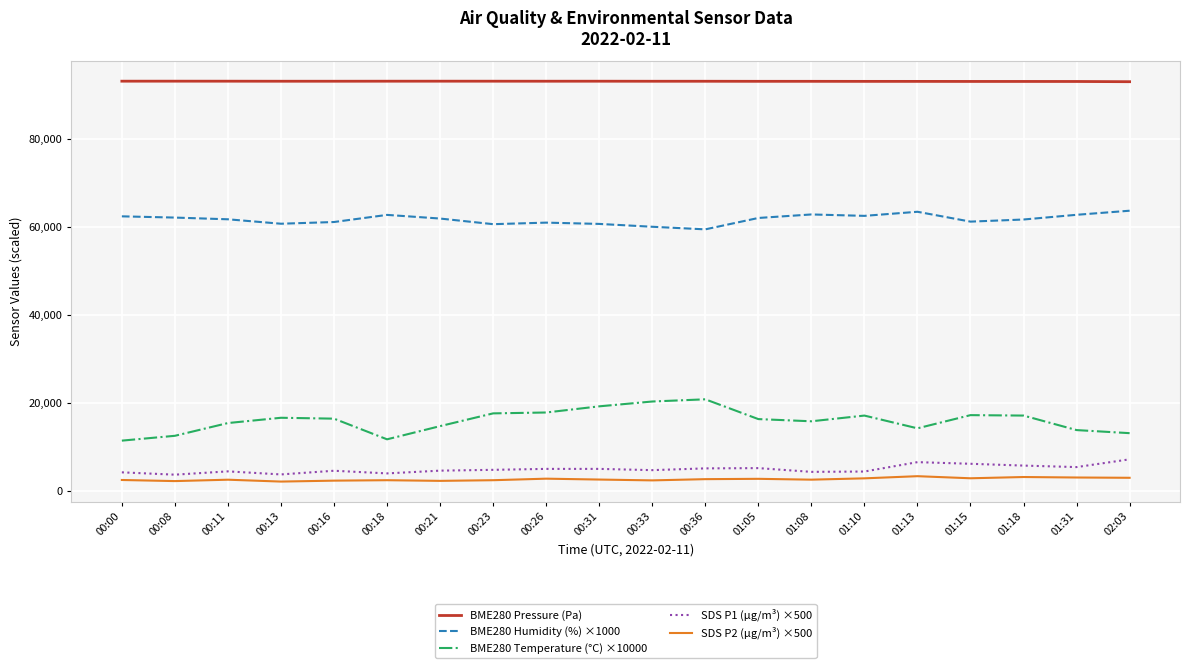

What is the maximum value for SDS P1 (µg/m³) ×500?

7150.0